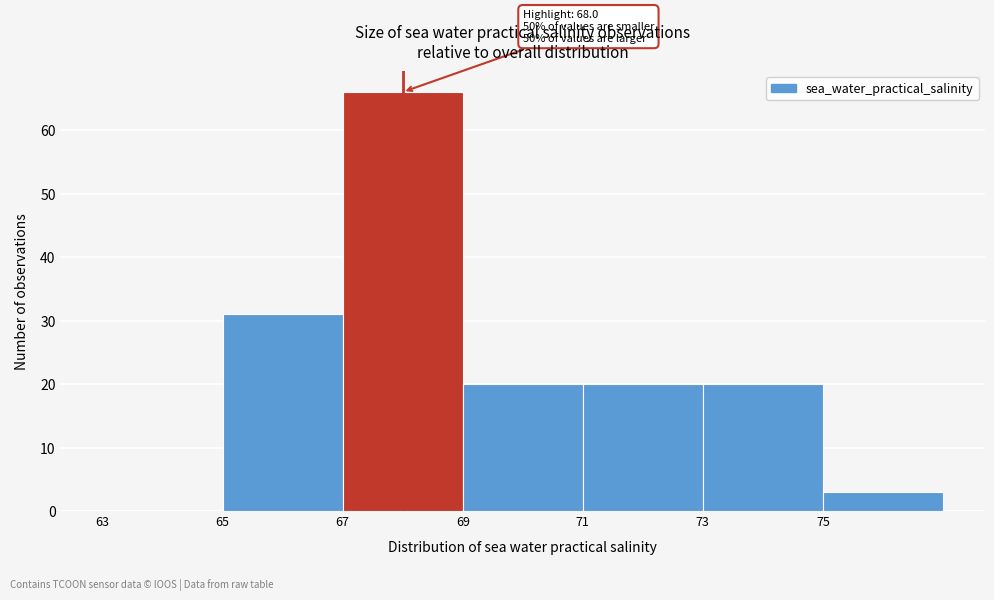

Which range on the x-axis has the tallest bar?

67 to 69